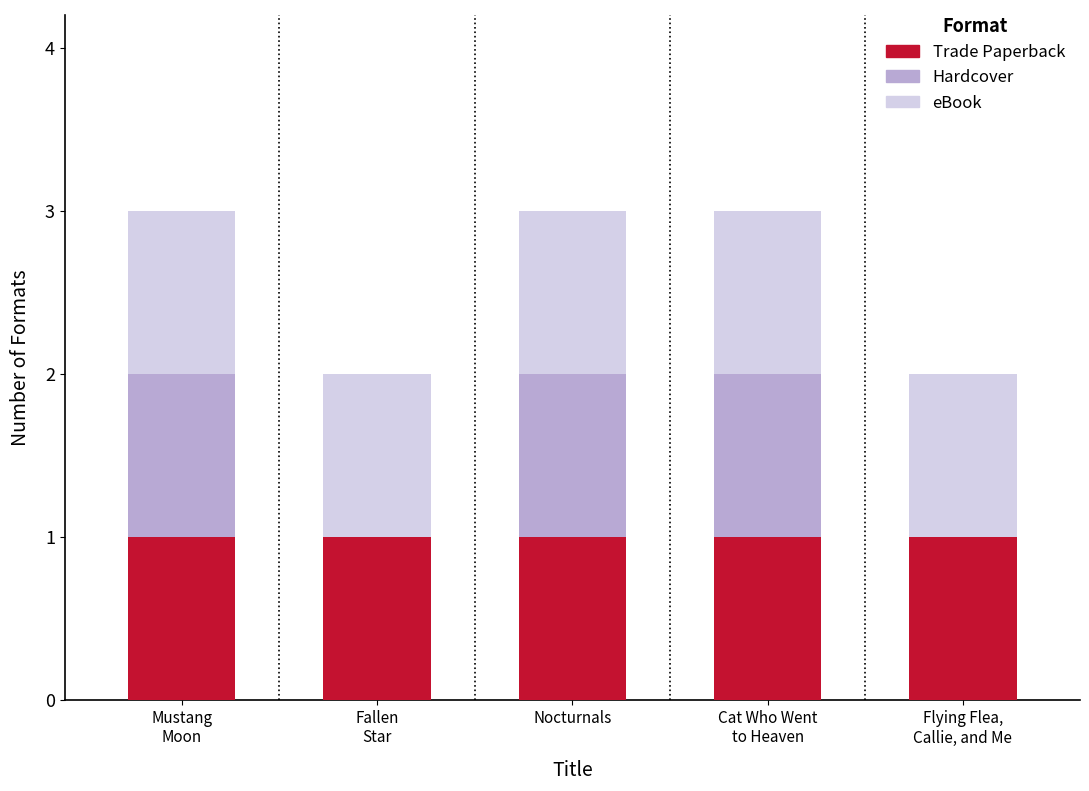

What is the sum of all Trade Paperback values?

5